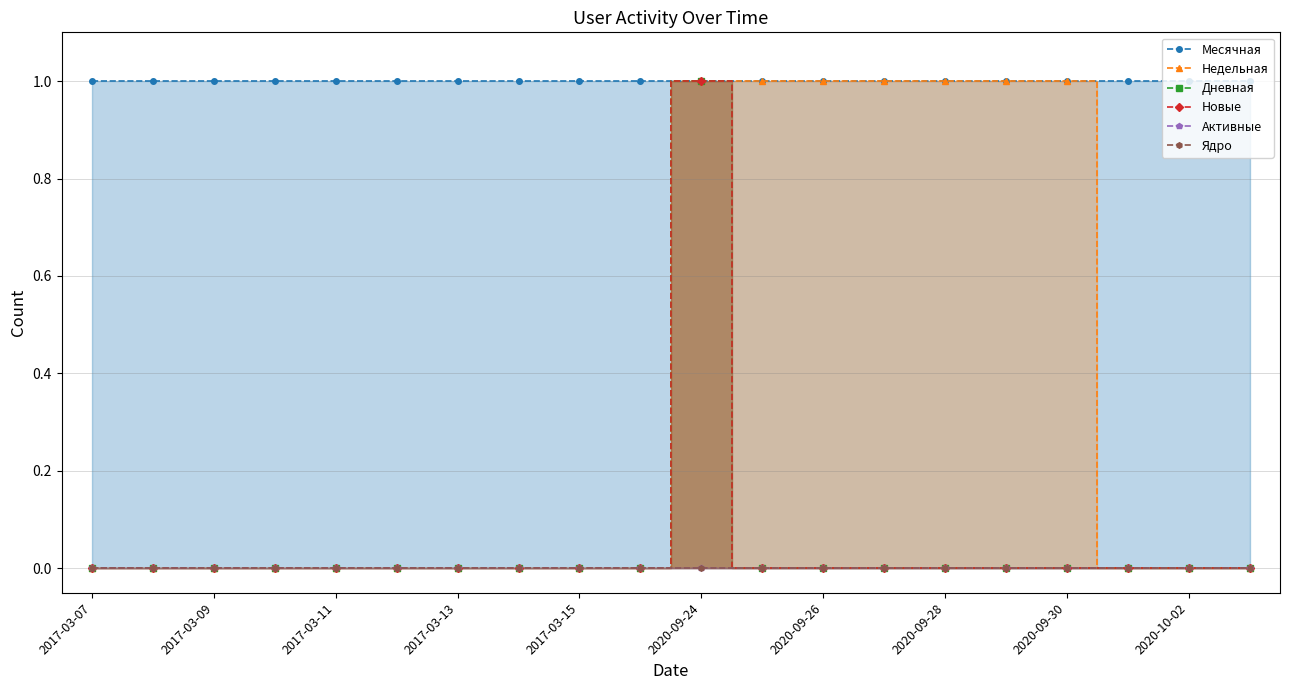

How many lines are shown in the chart?

6